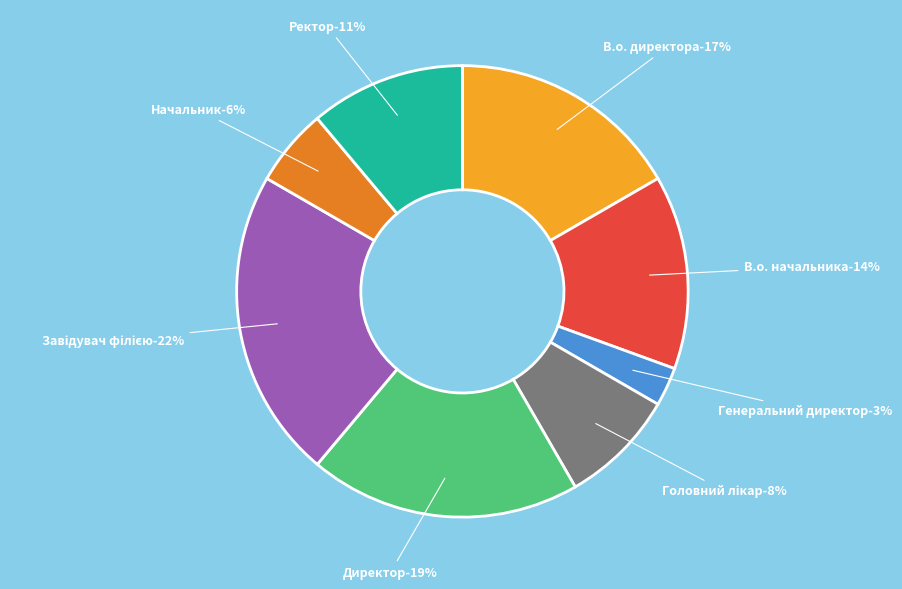

Is there any slice that represents more than half of the pie?

No